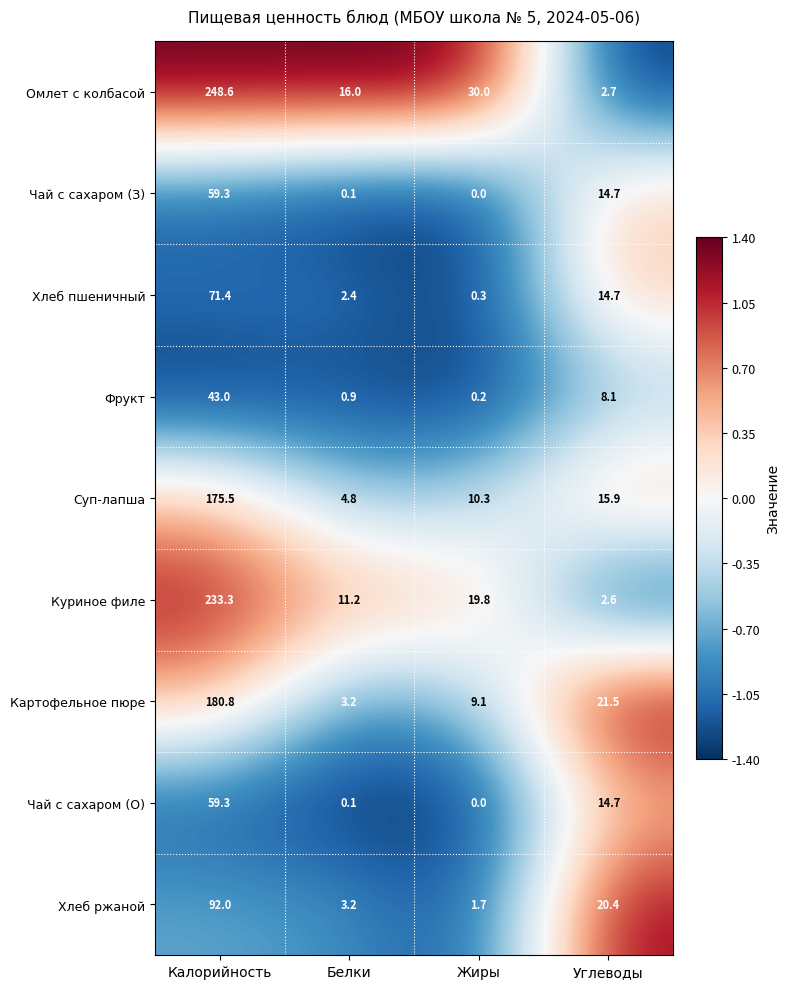

List the labels in order of Картофельное пюре value, smallest first.

Белки, Жиры, Углеводы, Калорийность